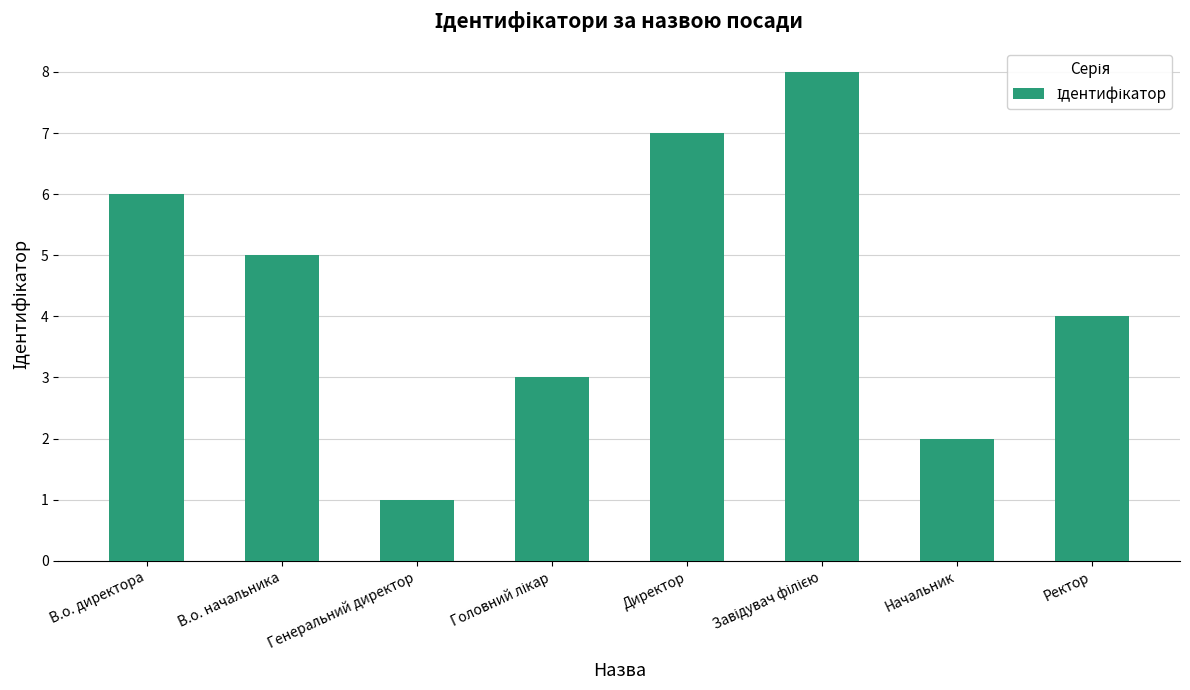

How many data points are less than 5?

4